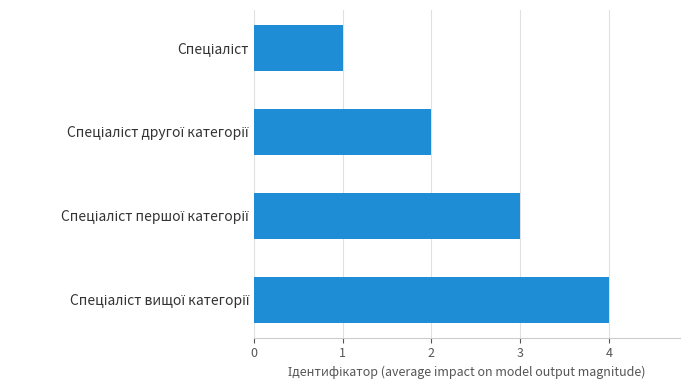

What is the difference between the maximum and minimum values?

3